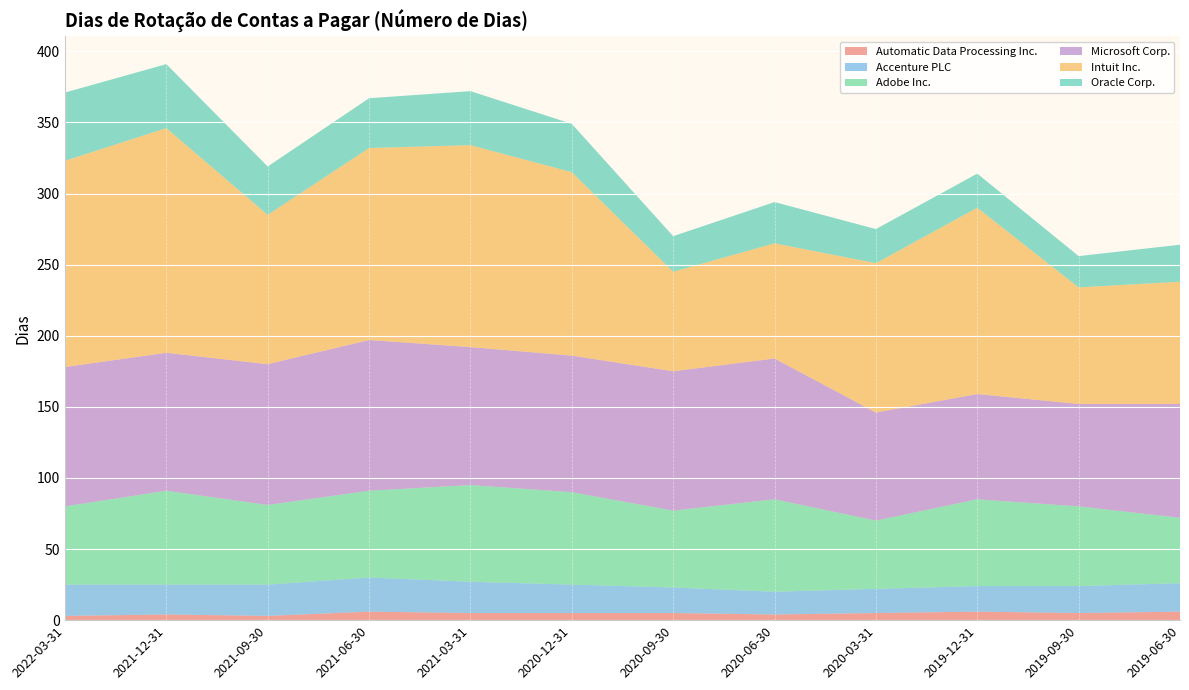

Reading left to right, transcribe all the data shown in this chart.

Automatic Data Processing Inc.: 2022-03-31=3	2021-12-31=4	2021-09-30=3	2021-06-30=6	2021-03-31=5	2020-12-31=5	2020-09-30=5	2020-06-30=4	2020-03-31=5	2019-12-31=6	2019-09-30=5	2019-06-30=6
Accenture PLC: 2022-03-31=22	2021-12-31=21	2021-09-30=22	2021-06-30=24	2021-03-31=22	2020-12-31=20	2020-09-30=18	2020-06-30=16	2020-03-31=17	2019-12-31=18	2019-09-30=19	2019-06-30=20
Adobe Inc.: 2022-03-31=55	2021-12-31=66	2021-09-30=56	2021-06-30=61	2021-03-31=68	2020-12-31=65	2020-09-30=54	2020-06-30=65	2020-03-31=48	2019-12-31=61	2019-09-30=56	2019-06-30=46
Microsoft Corp.: 2022-03-31=98	2021-12-31=97	2021-09-30=99	2021-06-30=106	2021-03-31=97	2020-12-31=96	2020-09-30=98	2020-06-30=99	2020-03-31=76	2019-12-31=74	2019-09-30=72	2019-06-30=80
Intuit Inc.: 2022-03-31=145	2021-12-31=158	2021-09-30=105	2021-06-30=135	2021-03-31=142	2020-12-31=129	2020-09-30=70	2020-06-30=81	2020-03-31=105	2019-12-31=131	2019-09-30=82	2019-06-30=86
Oracle Corp.: 2022-03-31=48	2021-12-31=45	2021-09-30=34	2021-06-30=35	2021-03-31=38	2020-12-31=34	2020-09-30=25	2020-06-30=29	2020-03-31=24	2019-12-31=24	2019-09-30=22	2019-06-30=26